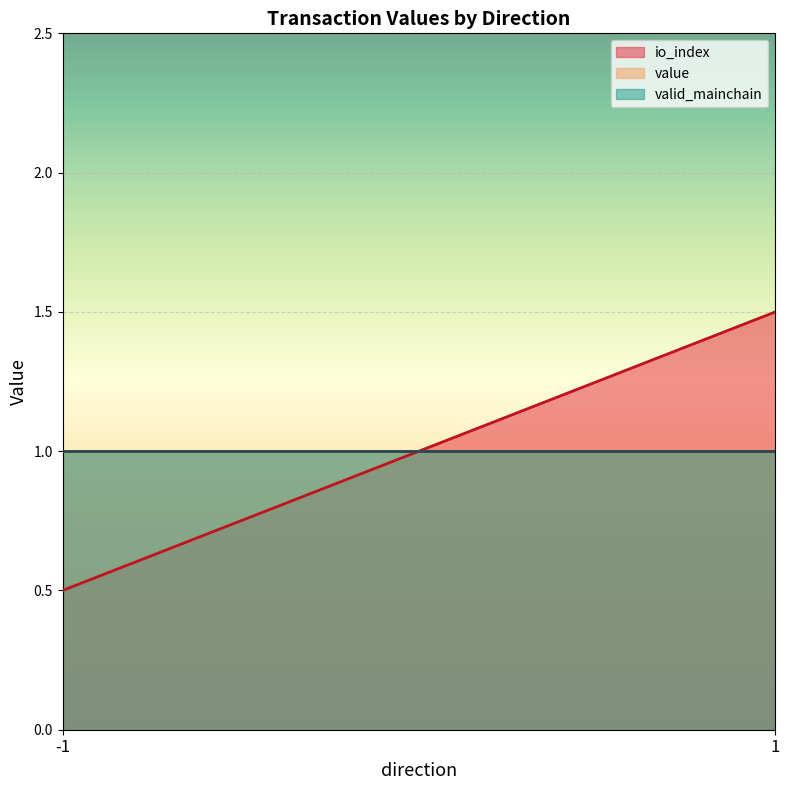

Does the chart display data point markers on the line(s)?

No